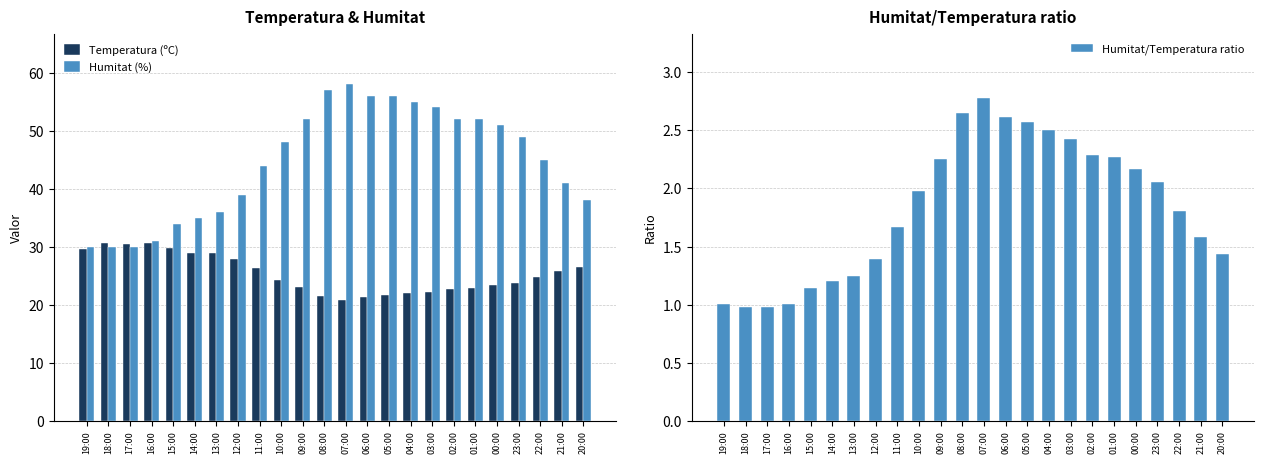

Which has a higher value, 05:00 or 17:00?

17:00